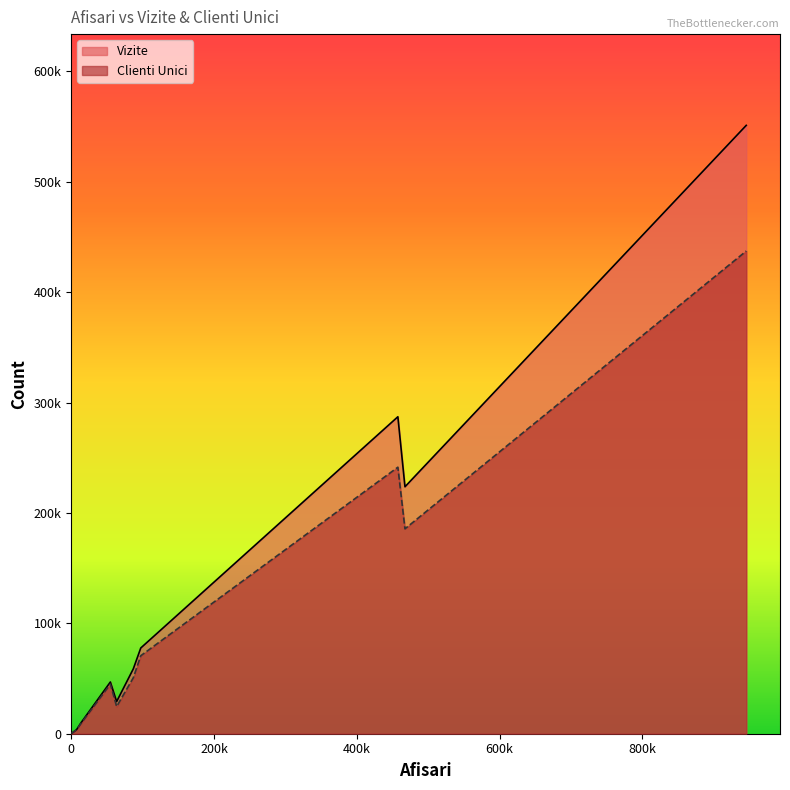

The Clienti Unici series shows 70675 at www.agrointel.ro. True or false?

True